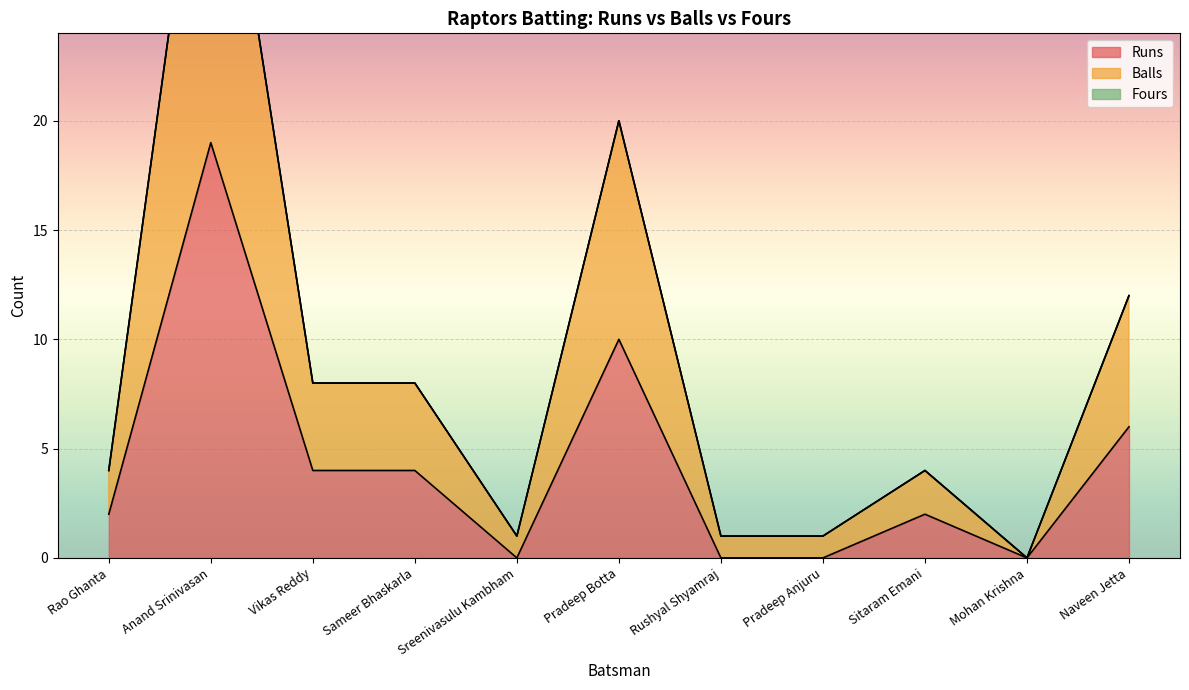

How many values in the Balls series are below 4?

4